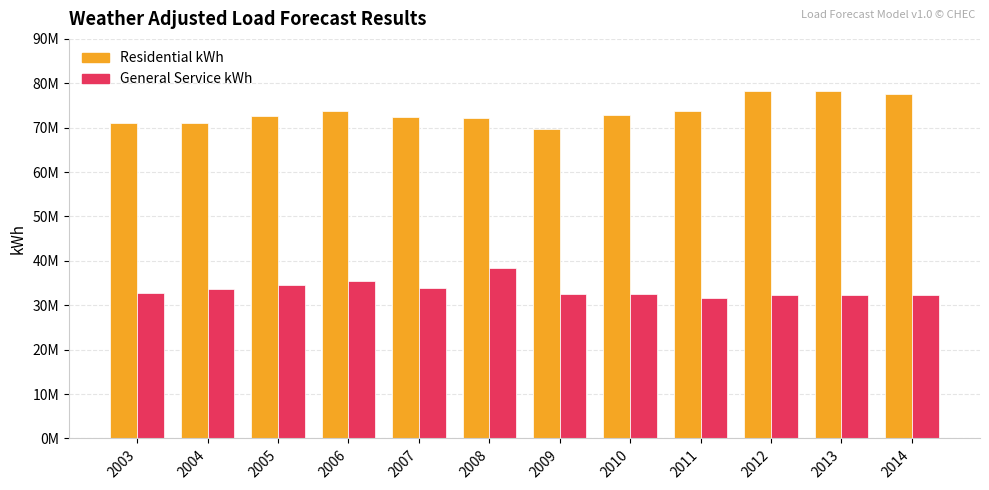

What is the sum of the General Service kWh values at 2012 and 2003?

65019048.0